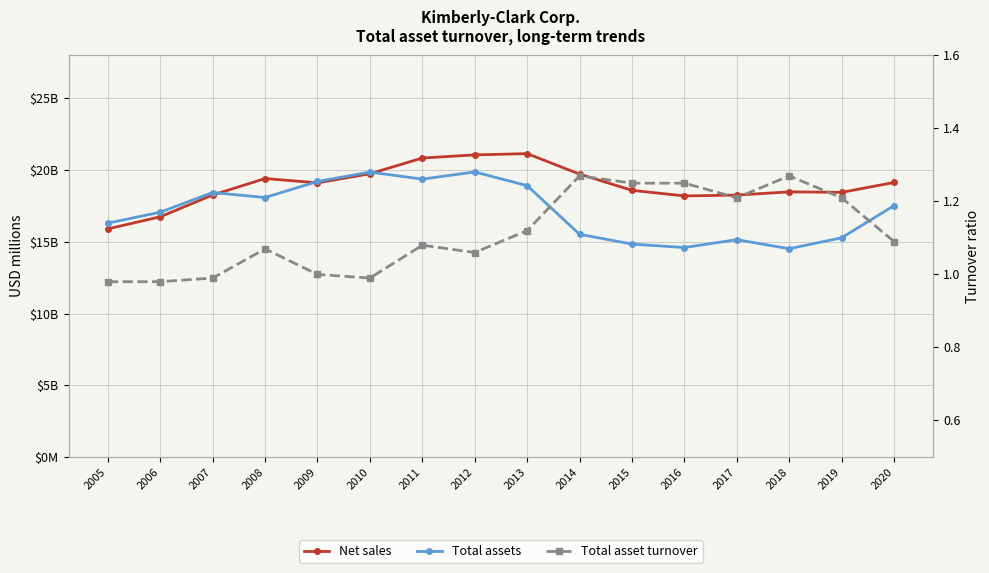

How many data points does each series have?

16